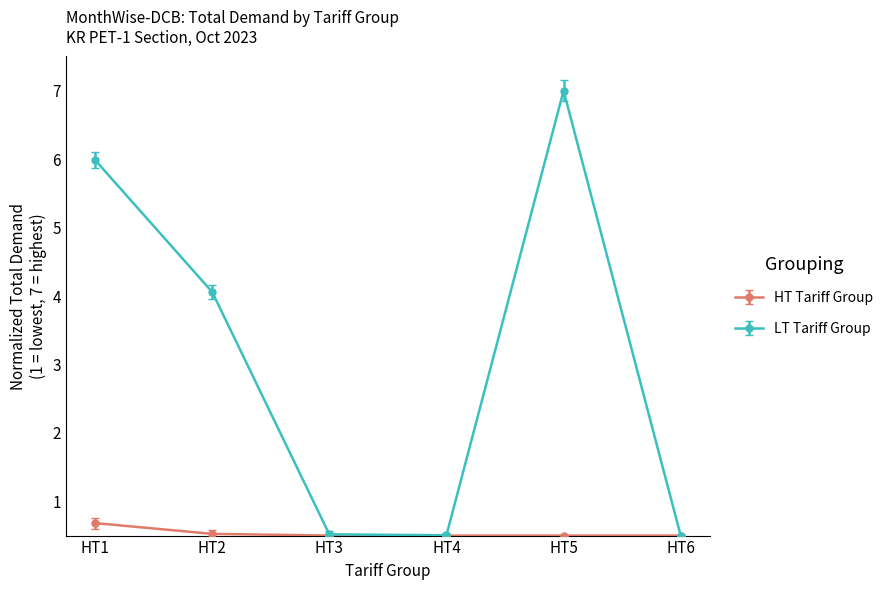

True or false: LT Tariff Group has more than 2 interior local peaks.

False